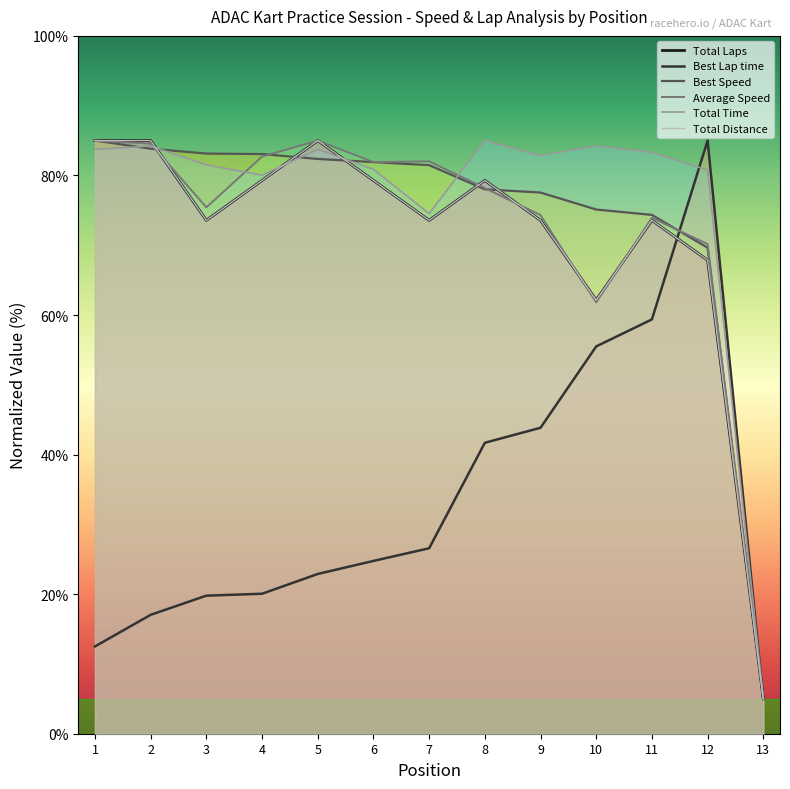

Is the value of Average Speed at 10 greater than the value of Total Time at 2?

No